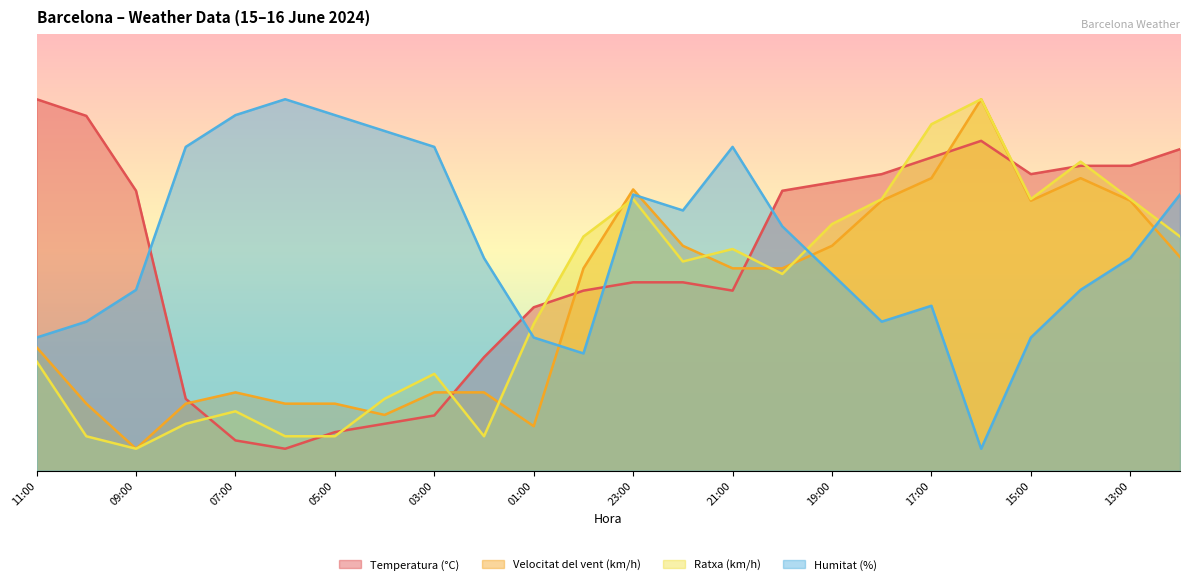

How many series are shown in this chart?

4